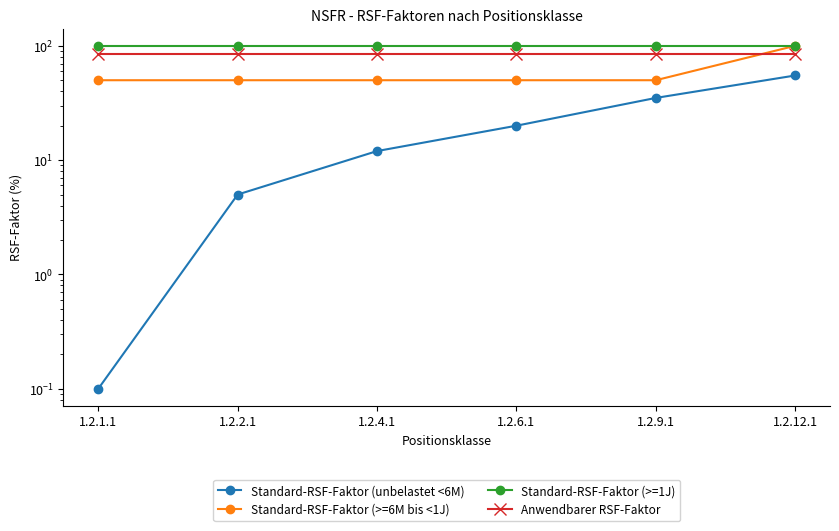

Count the number of data series in this chart.

4